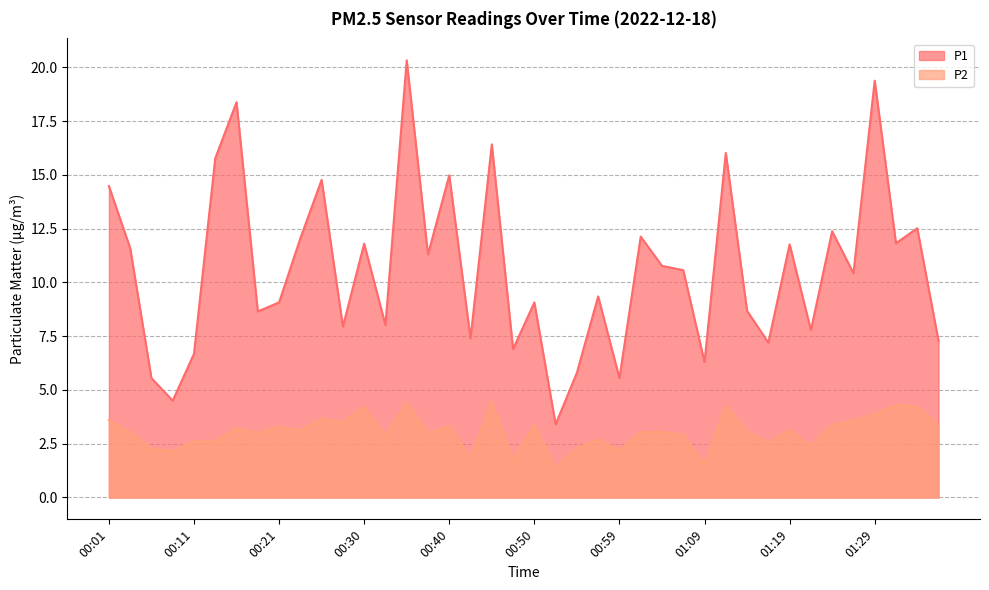

Reading left to right, list all the values displayed in this chart.

P1: 14.5	11.6	5.5	4.5	6.7	15.8	18.4	8.7	9.1	12.1	14.8	8.0	11.8	8.0	20.3	11.3	15.0	7.4	16.4	6.9	9.1	3.4	5.8	9.3	5.5	12.1	10.8	10.6	6.3	16.0	8.7	7.2	11.8	7.8	12.4	10.4	19.4	11.8	12.5	7.3
P2: 3.6	3.0	2.3	2.1	2.6	2.6	3.2	3.0	3.3	3.1	3.7	3.5	4.2	2.9	4.4	3.0	3.3	1.9	4.5	1.8	3.4	1.4	2.3	2.7	2.2	3.0	3.0	2.9	1.6	4.3	3.1	2.5	3.1	2.4	3.4	3.6	3.9	4.3	4.2	3.4